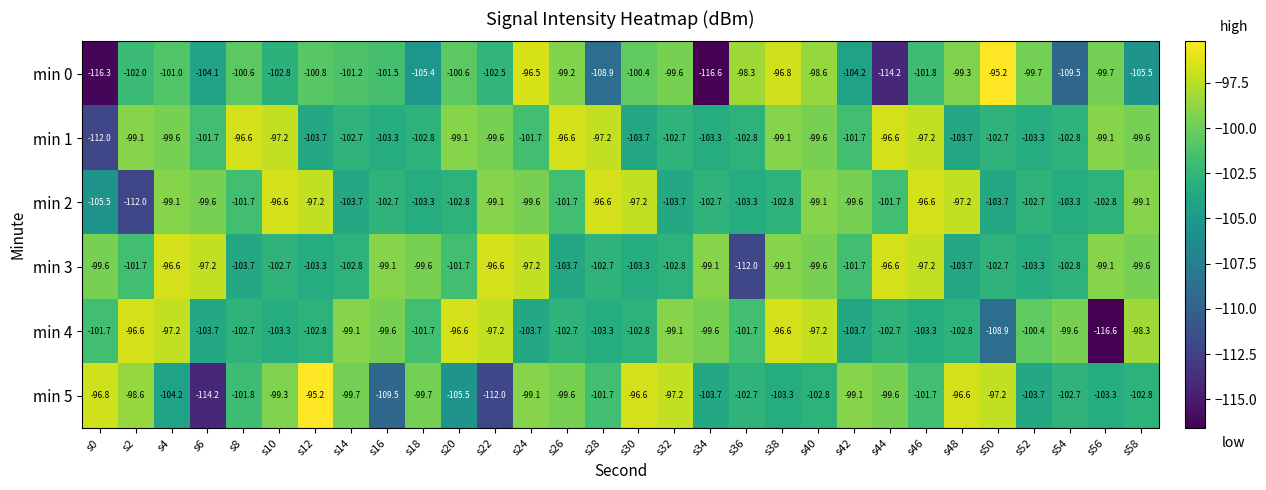

Between s16 and s54, which series saw the biggest shift?

min 0